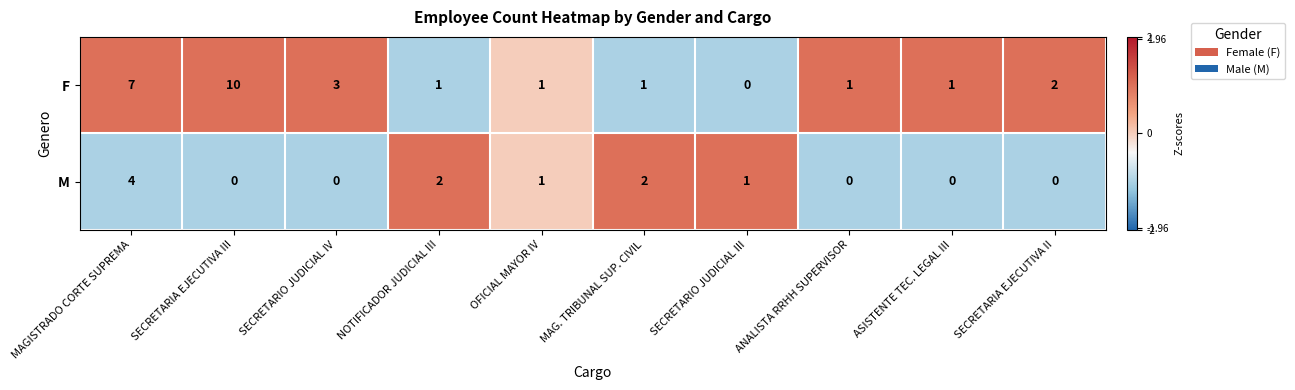

What is the sum of all F values?

27